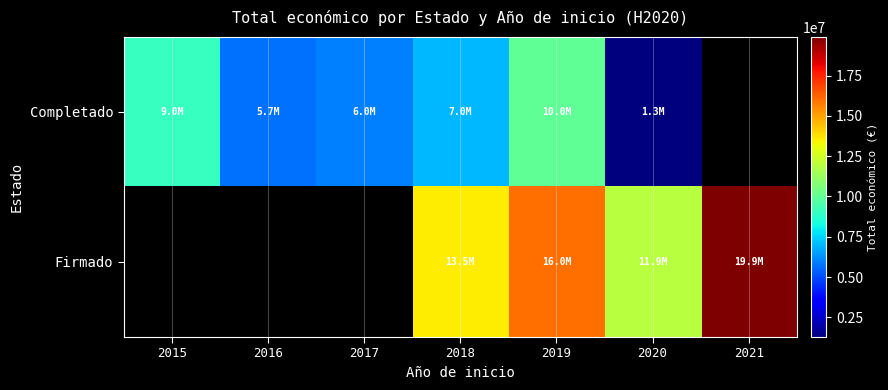

Is it true that Completado equals 6999771.0 at 2018?

True